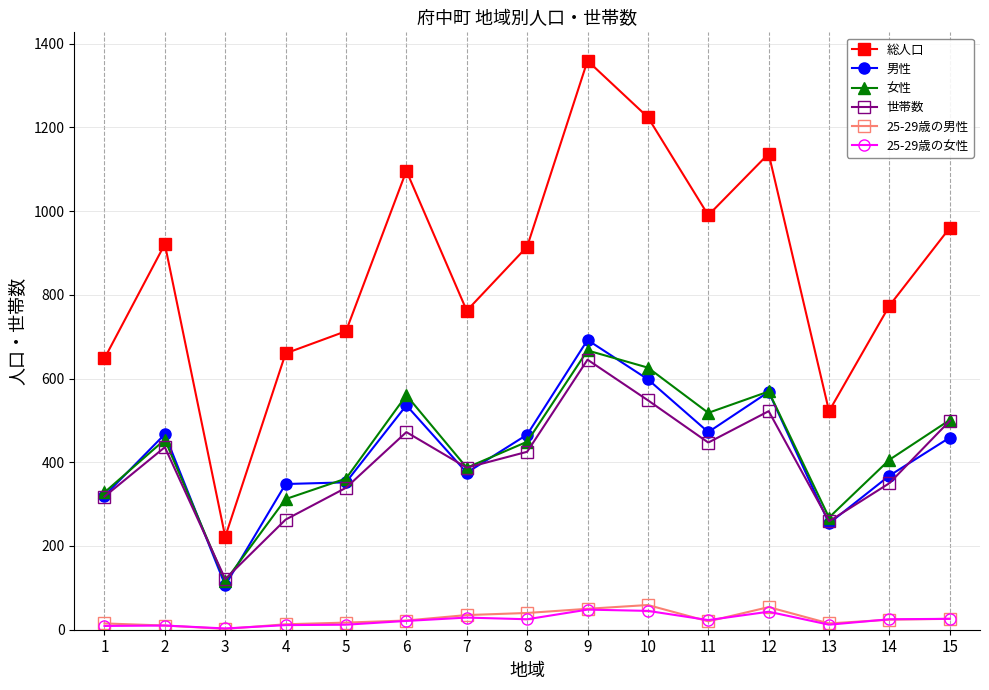

What is the greatest value displayed?

1359